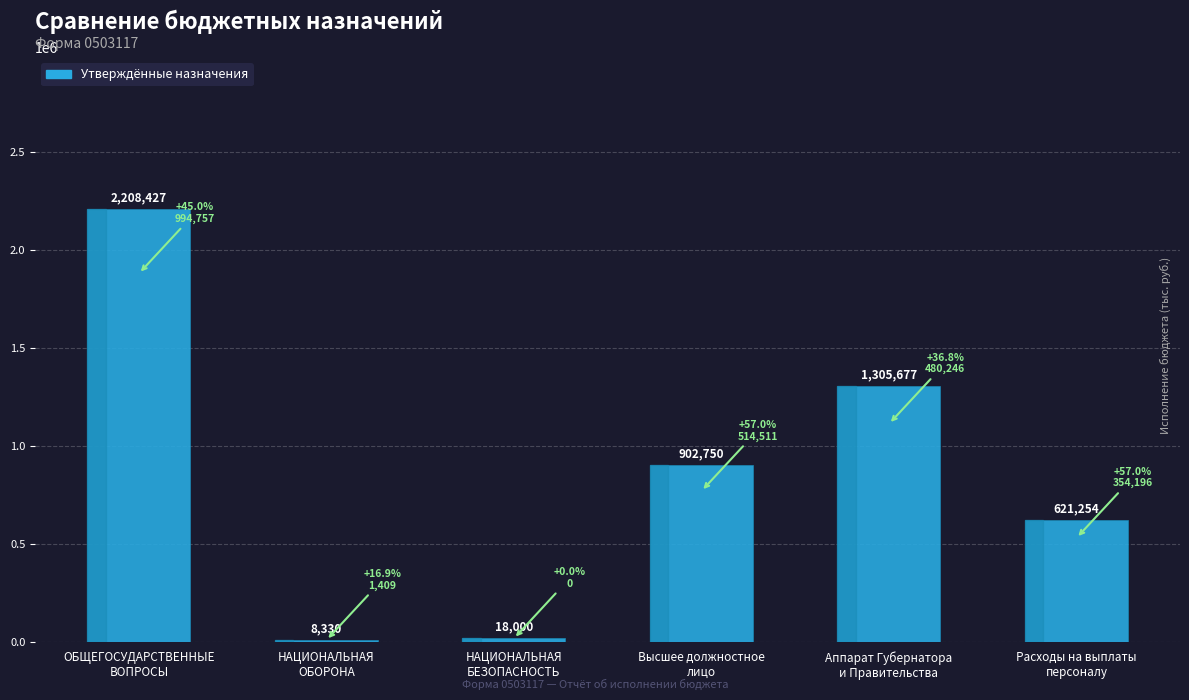

Which category has the highest value across all series?

ОБЩЕГОСУДАРСТВЕННЫЕ
ВОПРОСЫ